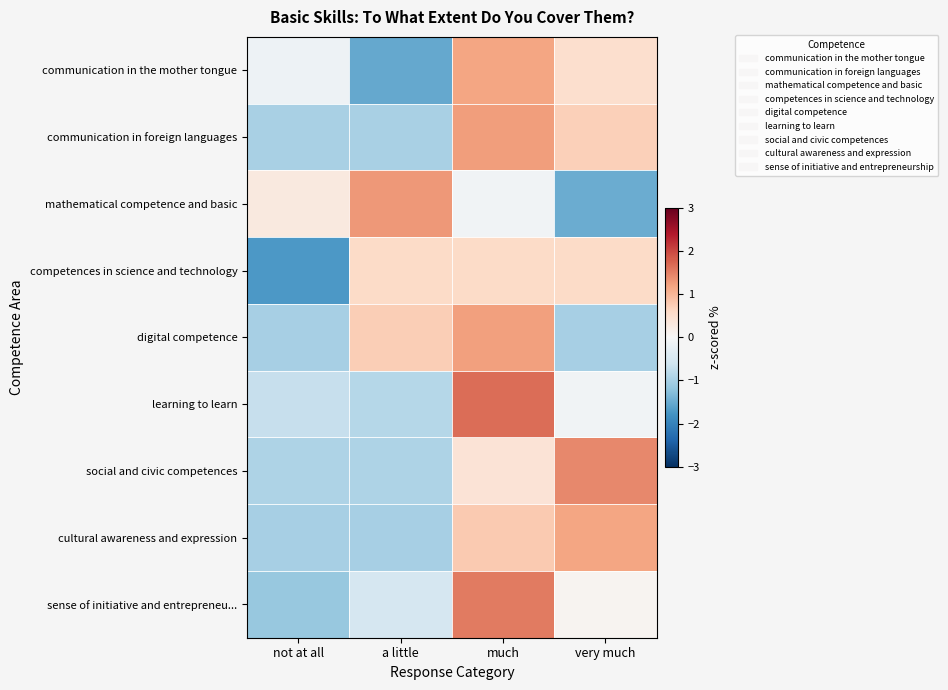

Reading left to right, list all the values displayed in this chart.

communication in the mother tongue: not at all=-0.2	a little=-1.5	much=1.2	very much=0.5
communication in foreign languages: not at all=-1.0	a little=-1.0	much=1.3	very much=0.7
mathematical competence and basic: not at all=0.3	a little=1.3	much=-0.1	very much=-1.5
competences in science and technology: not at all=-1.7	a little=0.6	much=0.6	very much=0.6
digital competence: not at all=-1.0	a little=0.7	much=1.2	very much=-1.0
learning to learn: not at all=-0.7	a little=-0.9	much=1.7	very much=-0.1
social and civic competences: not at all=-0.9	a little=-0.9	much=0.4	very much=1.4
cultural awareness and expression: not at all=-1.0	a little=-1.0	much=0.8	very much=1.2
sense of initiative and entrepreneu...: not at all=-1.1	a little=-0.5	much=1.6	very much=0.1